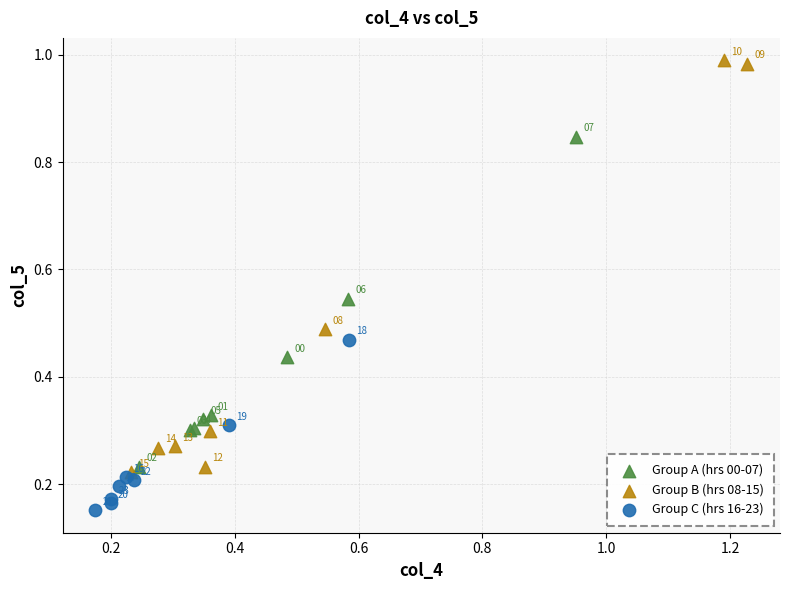

Which series reaches the maximum Y coordinate?

Group B (hrs 08-15)